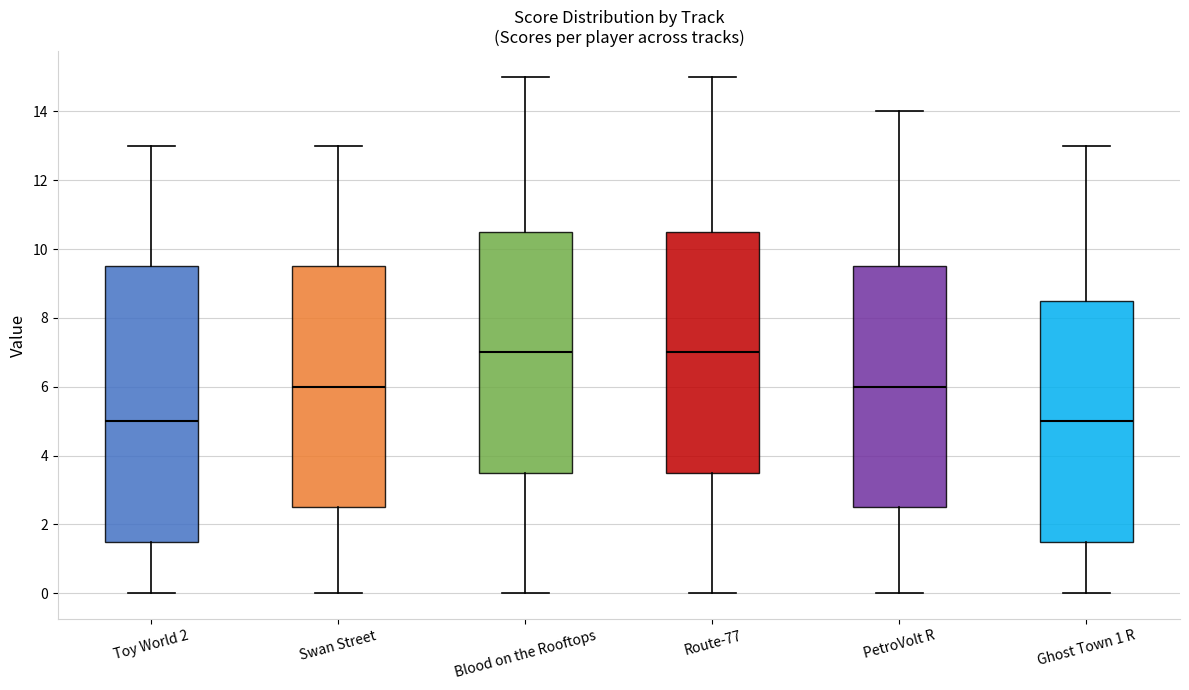

Reading left to right, read every box against the y-axis: the position of its median line, the range the box covers, and the ends of its whiskers. The values are not printed on the chart, so give them approximately, as read against the axis.

Toy World 2: median 5.0, box 1.6 to 9.6, whiskers 0.0 to 13.0
Swan Street: median 6.0, box 2.6 to 9.6, whiskers 0.0 to 13.0
Blood on the Rooftops: median 7.0, box 3.6 to 10.6, whiskers 0.0 to 15.0
Route-77: median 7.0, box 3.6 to 10.6, whiskers 0.0 to 15.0
PetroVolt R: median 6.0, box 2.6 to 9.6, whiskers 0.0 to 14.0
Ghost Town 1 R: median 5.0, box 1.6 to 8.6, whiskers 0.0 to 13.0